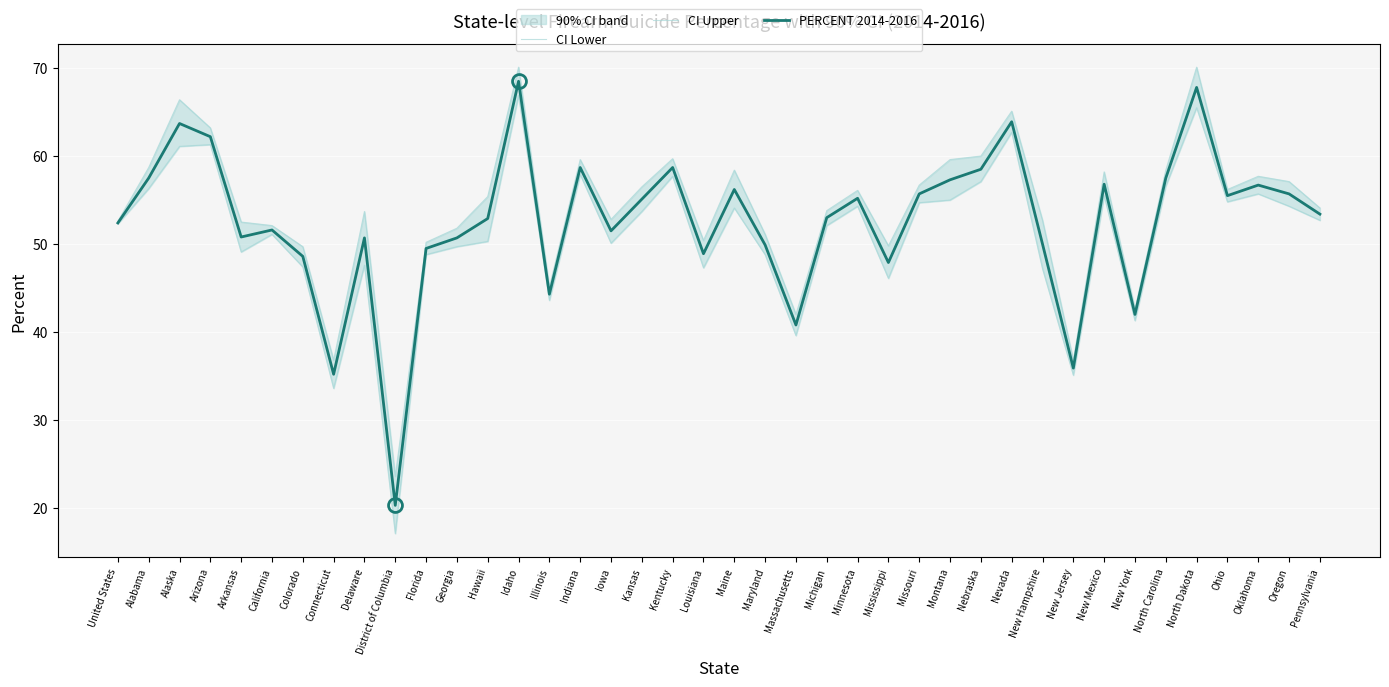

True or false: CI Lower and PERCENT 2014-2016 intersect in this chart.

False